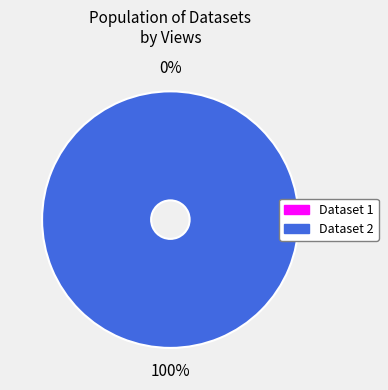

Is there a majority slice in this chart?

Yes